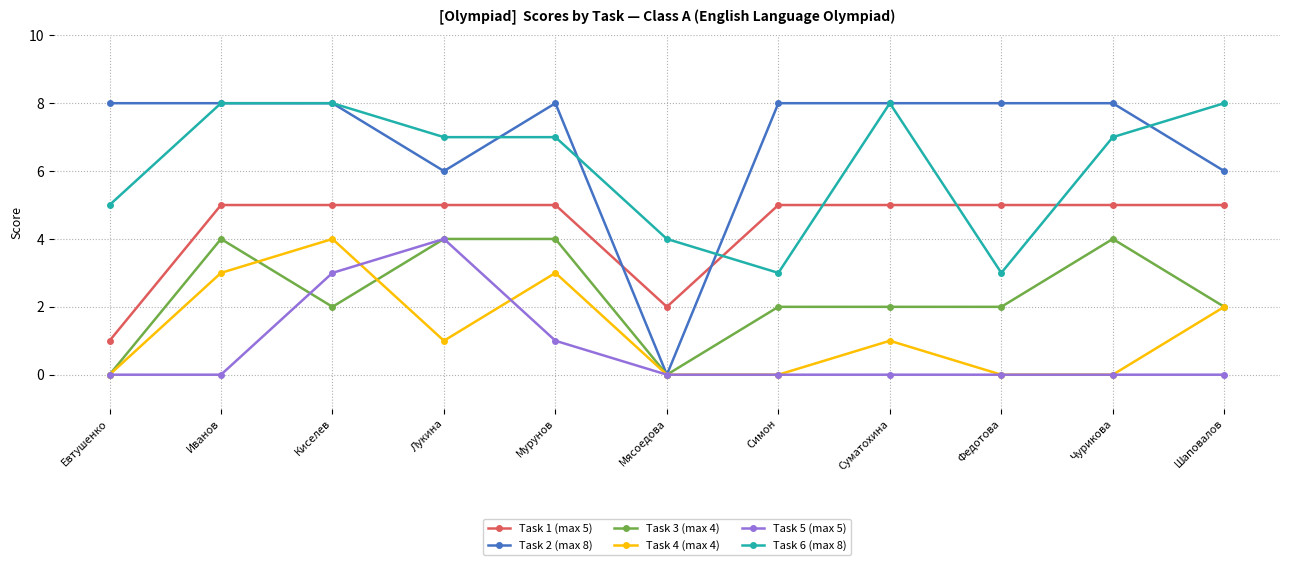

How many lines are shown in the chart?

6